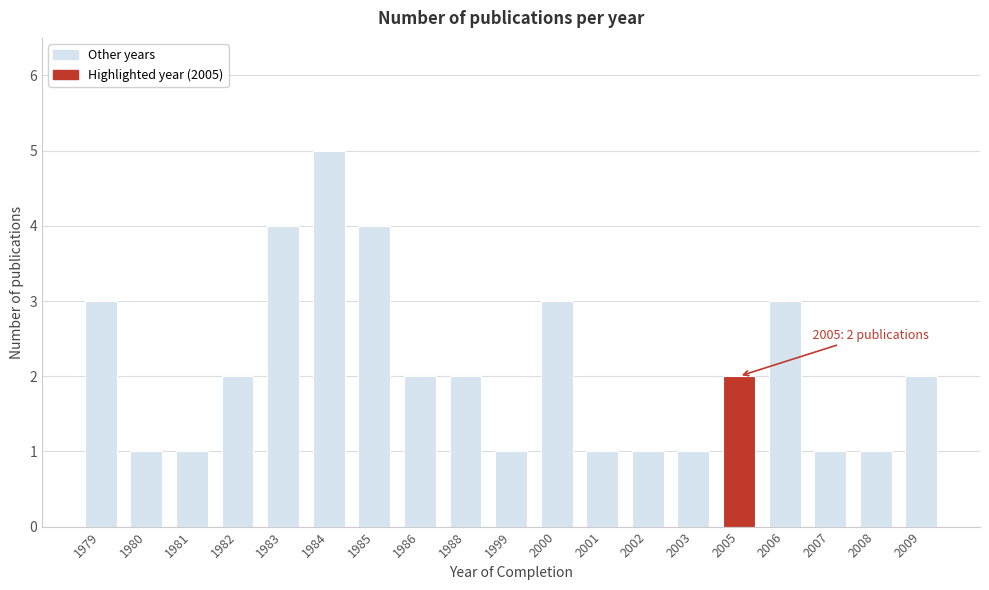

Reading left to right, list all the values displayed in this chart.

3	1	1	2	4	5	4	2	2	1	3	1	1	1	2	3	1	1	2